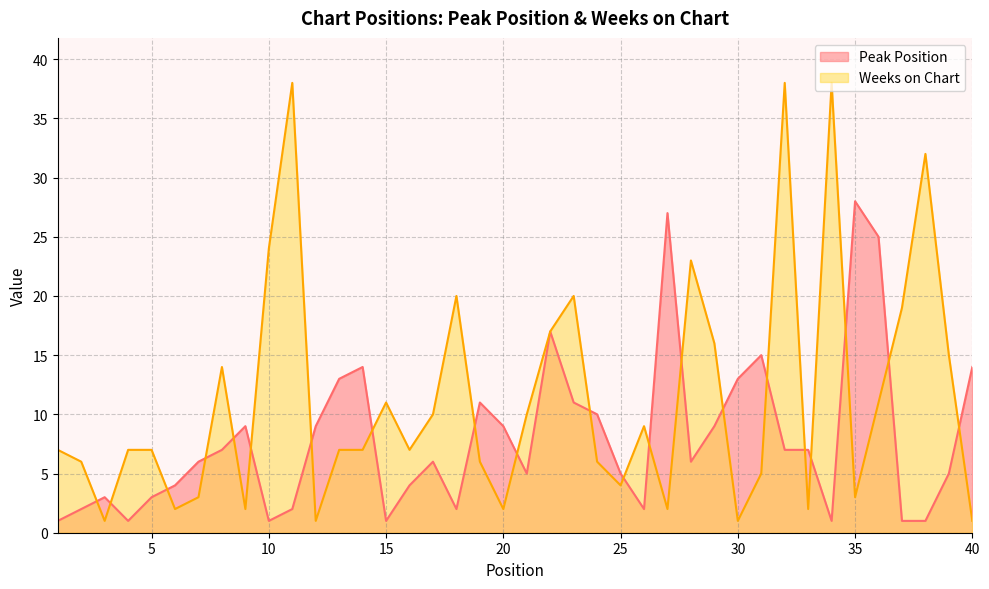

The value of Peak Position at 36 is 25. True or false?

True